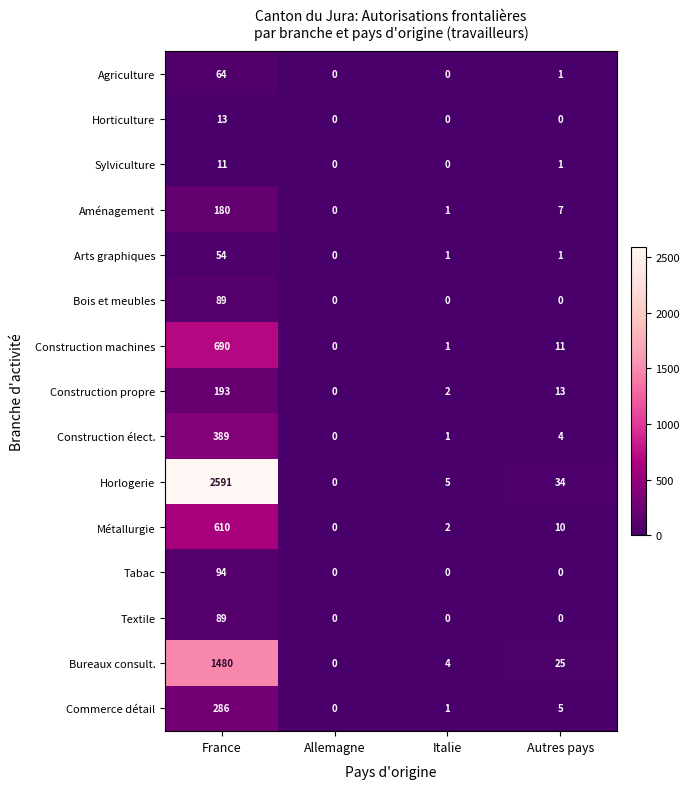

What is the total value across all series at Autres pays?

112